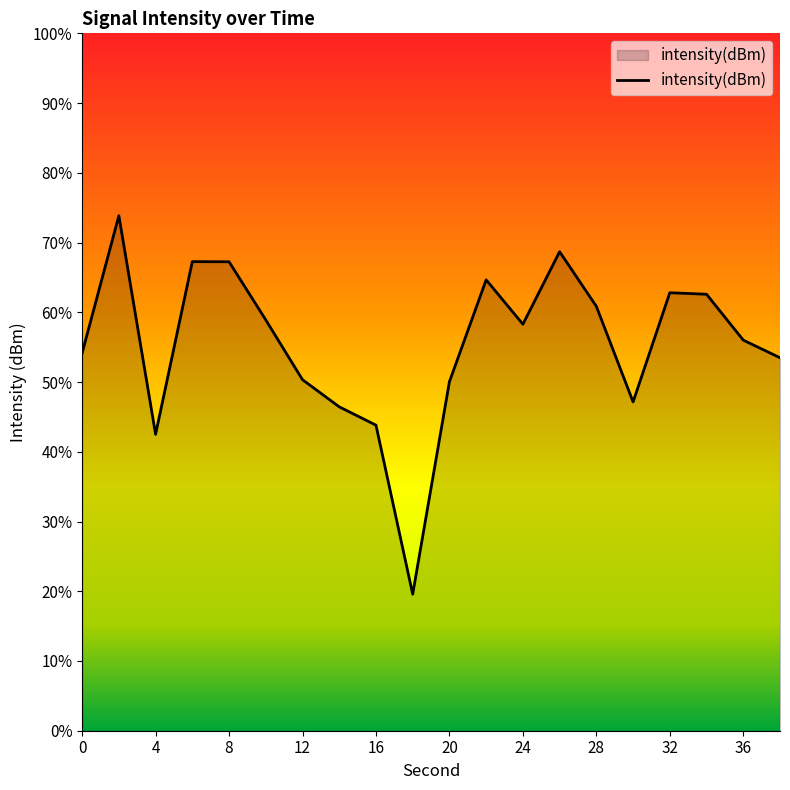

Reading left to right, transcribe all the data shown in this chart.

0=-130.6	2=-121.8	4=-135.9	6=-124.7	8=-124.7	10=-128.5	12=-132.4	14=-134.1	16=-135.3	18=-146.2	20=-132.5	22=-125.9	24=-128.8	26=-124.1	28=-127.6	30=-133.8	32=-126.7	34=-126.8	36=-129.8	38=-130.9